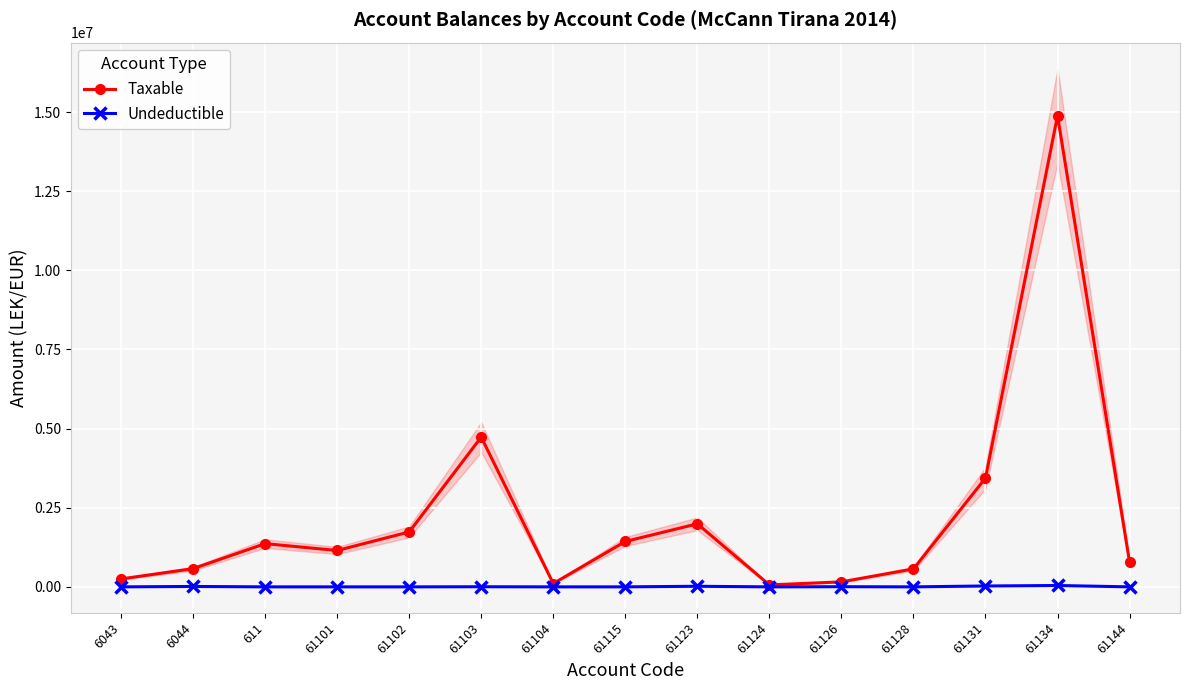

What is the difference between the maximum and minimum values in the Taxable series?

14826046.6